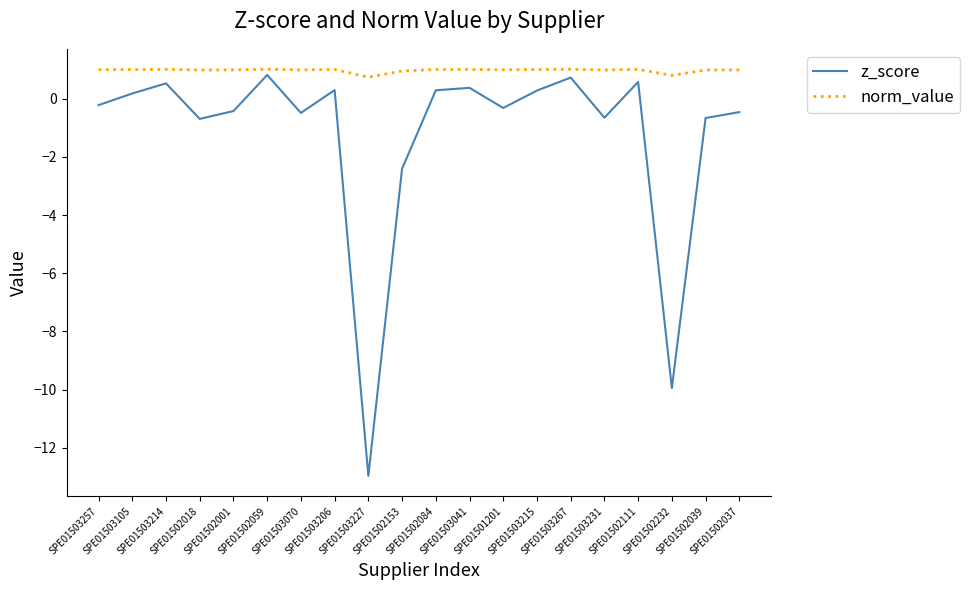

In z_score, how many points are higher than both neighbors (excluding endpoints)?

6